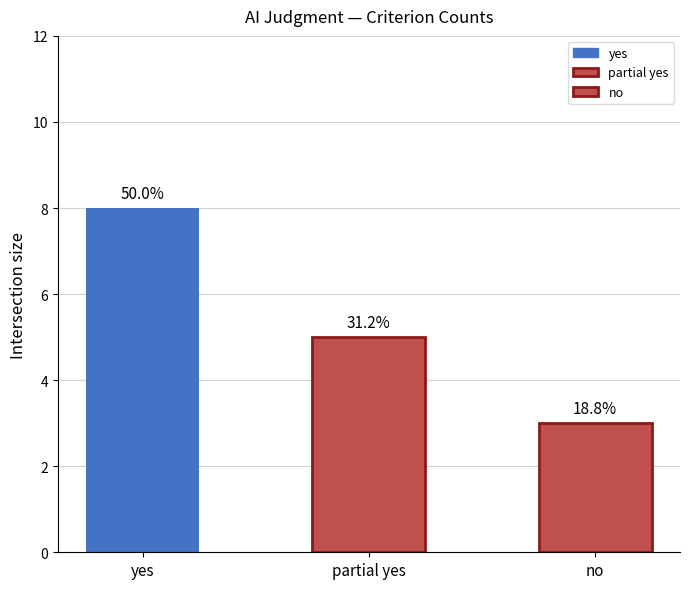

What is the change in value from yes to no?

-5